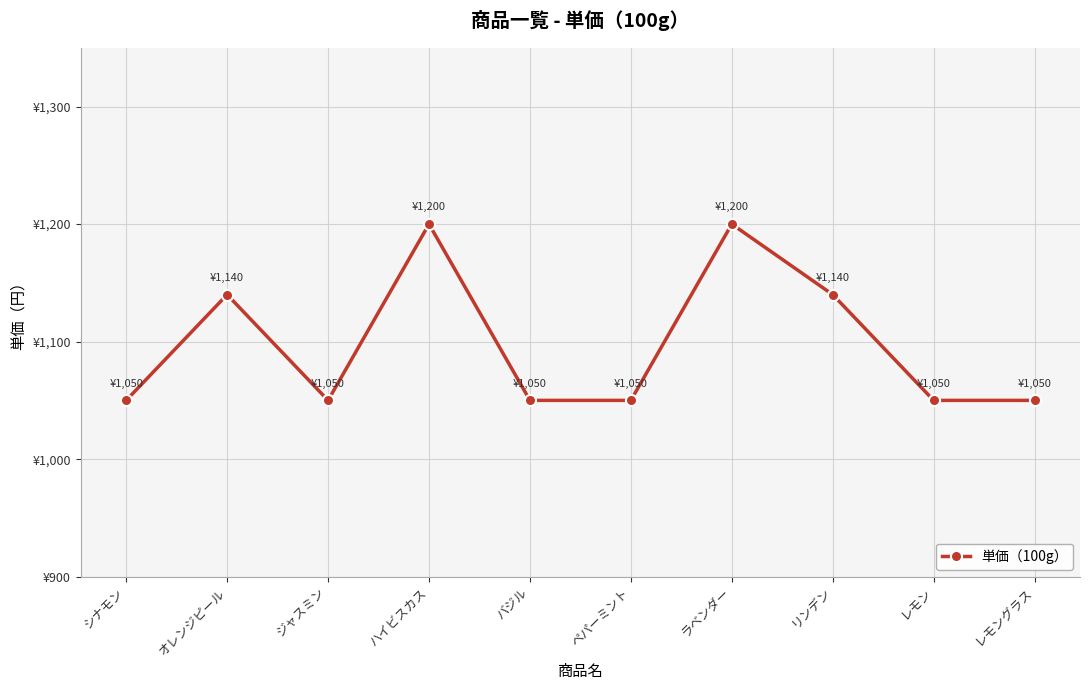

What is the value of the 2nd point from the left?

1140